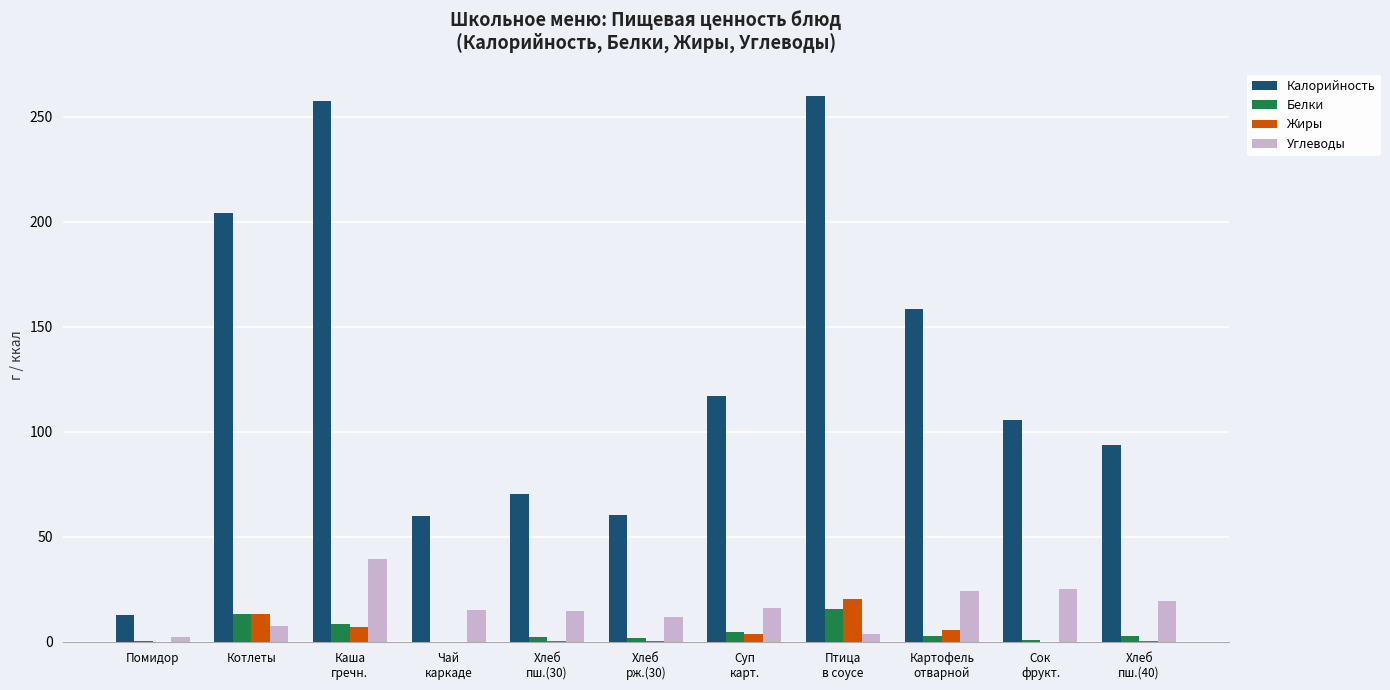

What is the greatest value displayed?

259.9